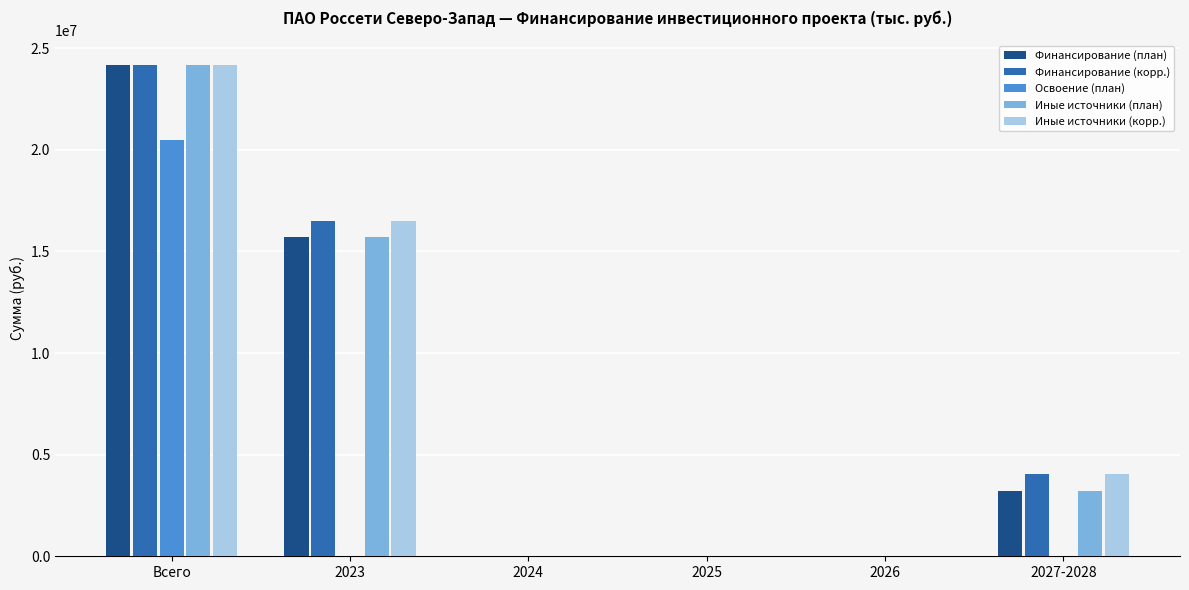

What is the highest value of the Финансирование (план) series?

24181199.8